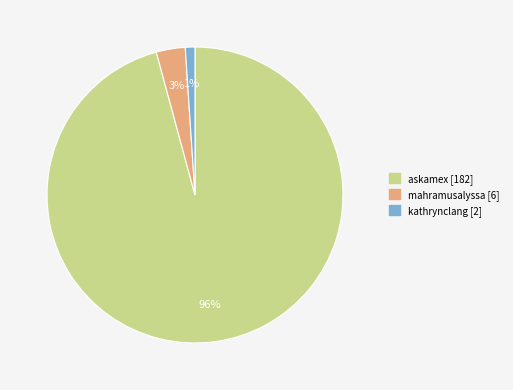

Is there a majority slice in this chart?

Yes